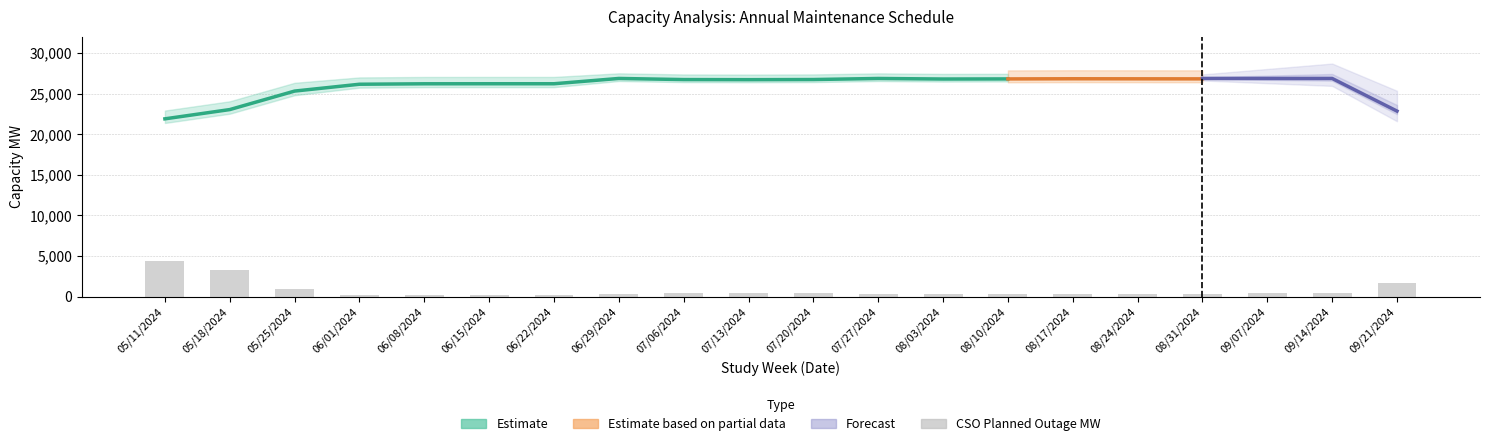

What is the maximum value for CSO Net Required Capacity MW?

26858